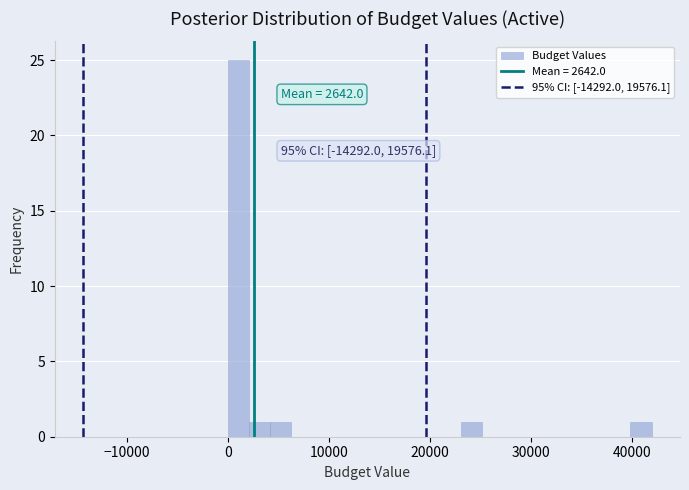

Around what value on the x-axis is the tallest bar? Give the approximate position of its centre, as read against the axis.

1000